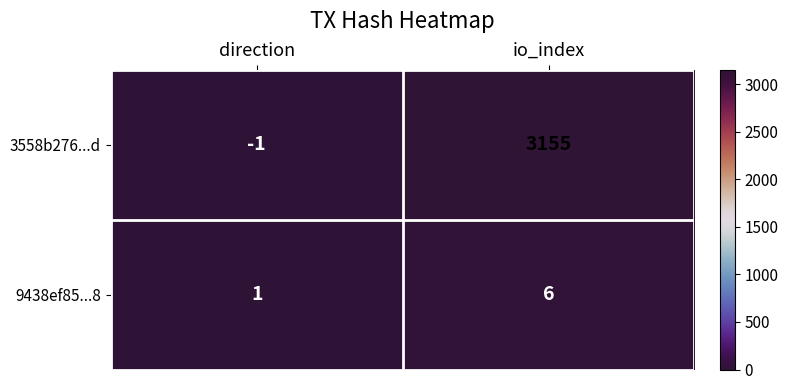

Rank the series by their average value, from highest to lowest.

3558b276...d, 9438ef85...8